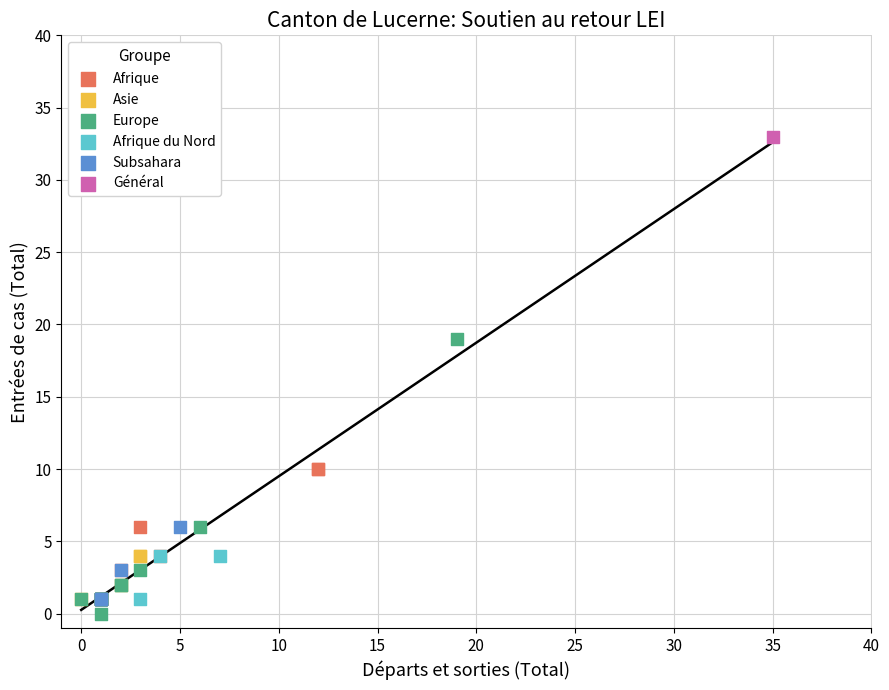

Which series reaches the minimum Y coordinate?

Europe